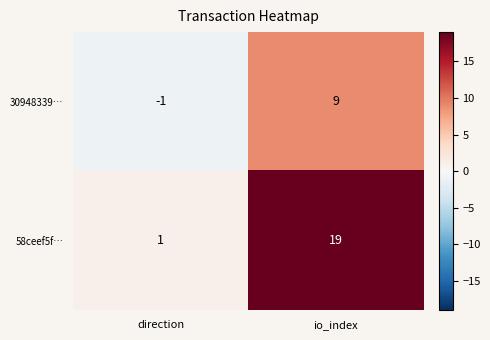

What is the smallest value displayed?

-1